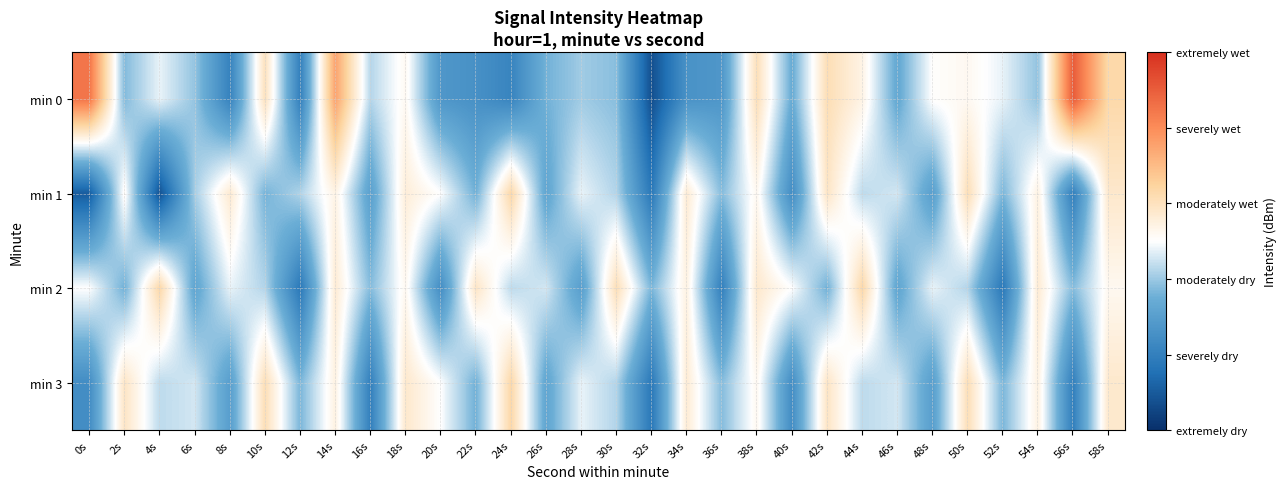

At which category is the sum across all series the highest?

14s